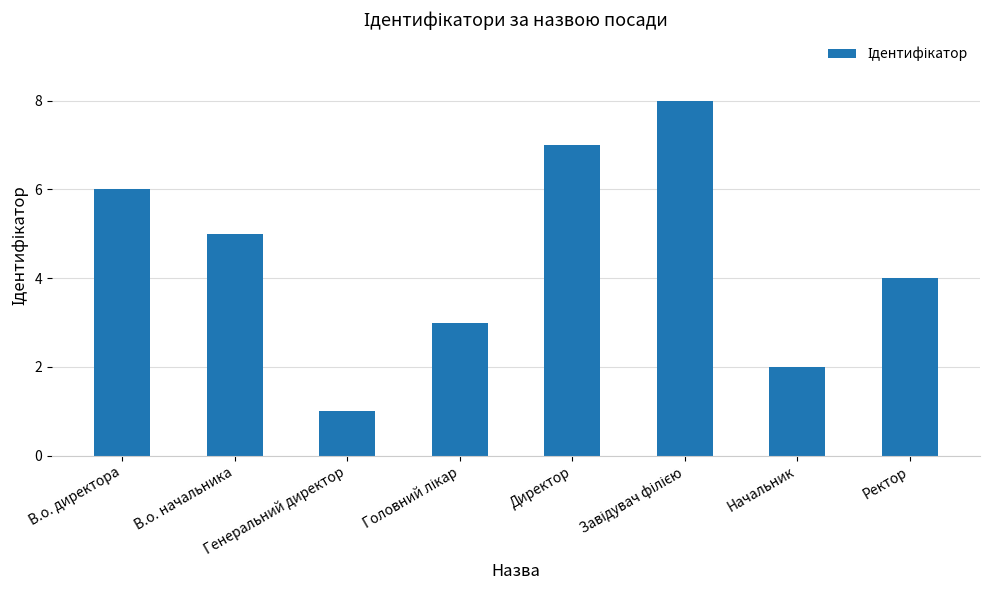

How many data points are less than 5?

4